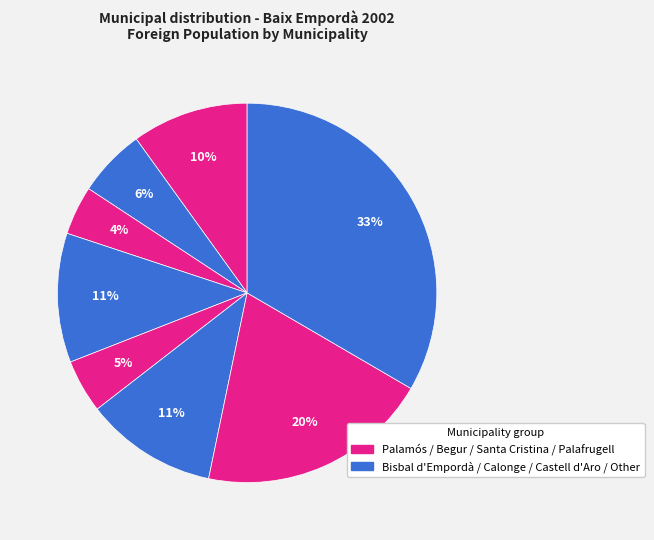

How many slices are in this pie chart?

8